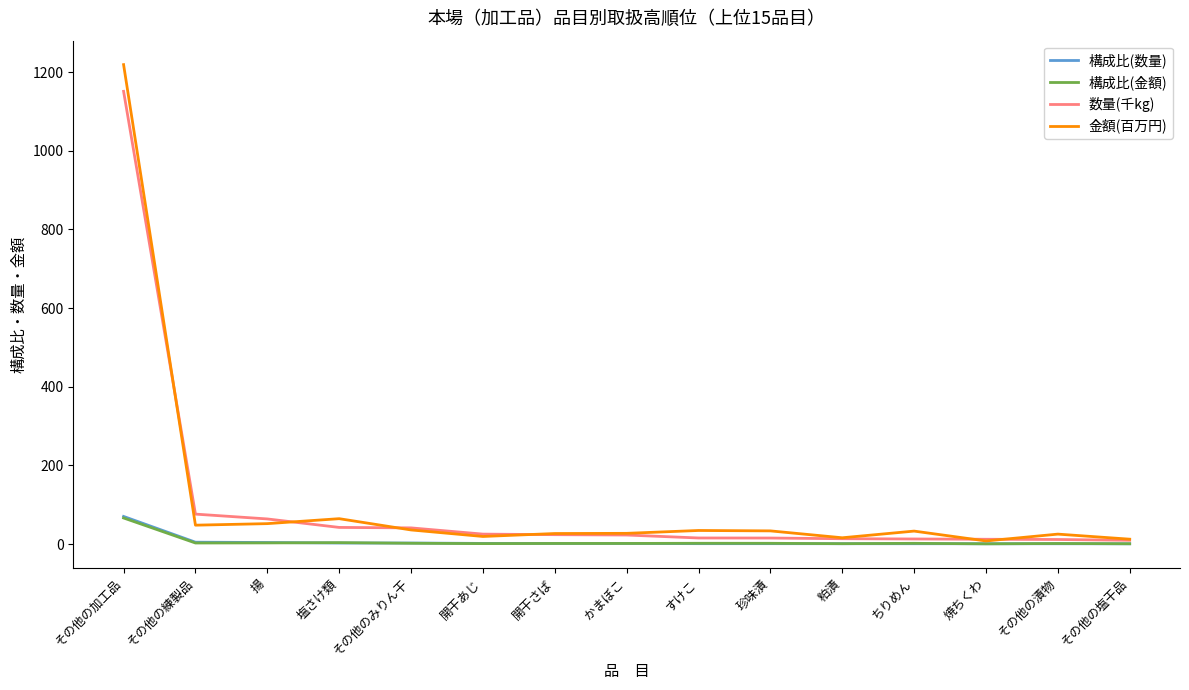

Is it true that 構成比(数量) equals 70.1 at その他の加工品?

True